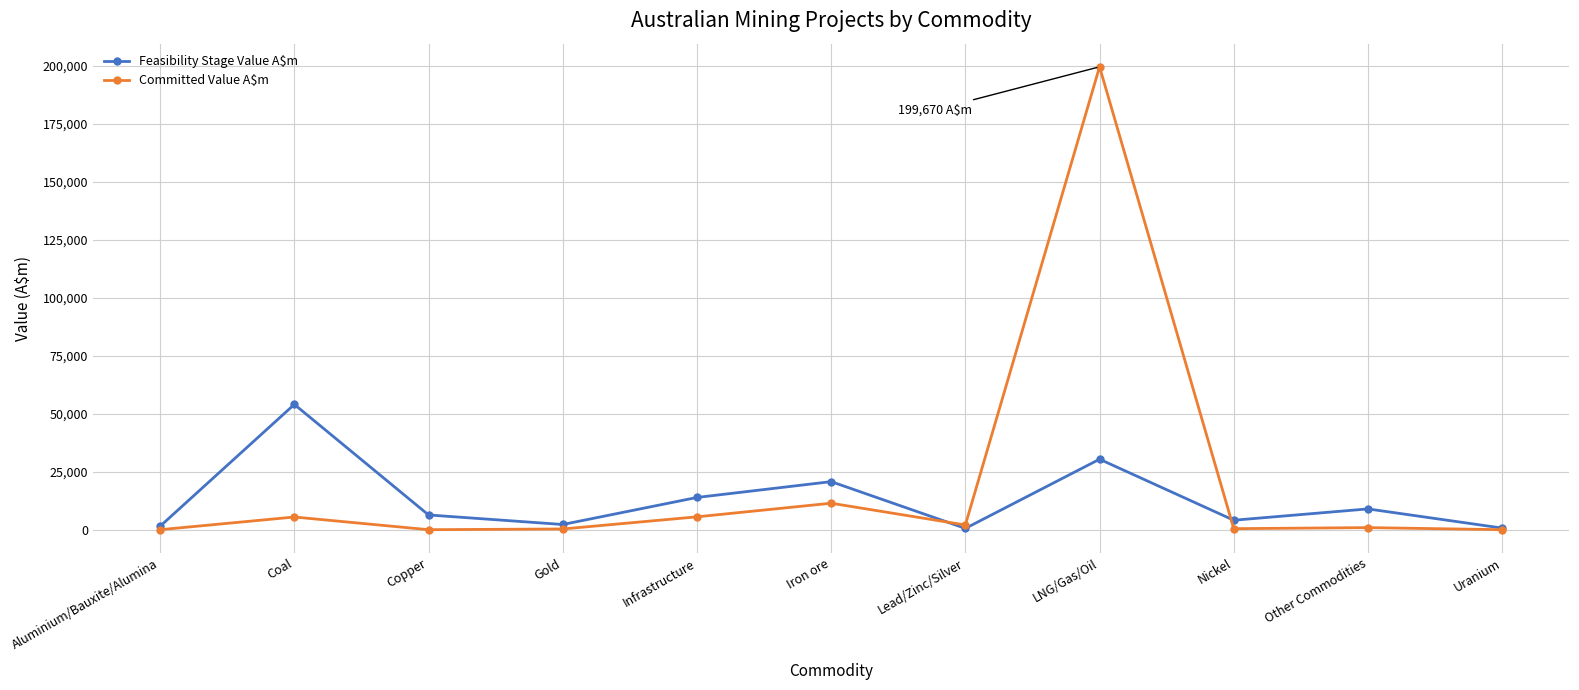

How many data points in Feasibility Stage Value A$m are less than 6354?

5